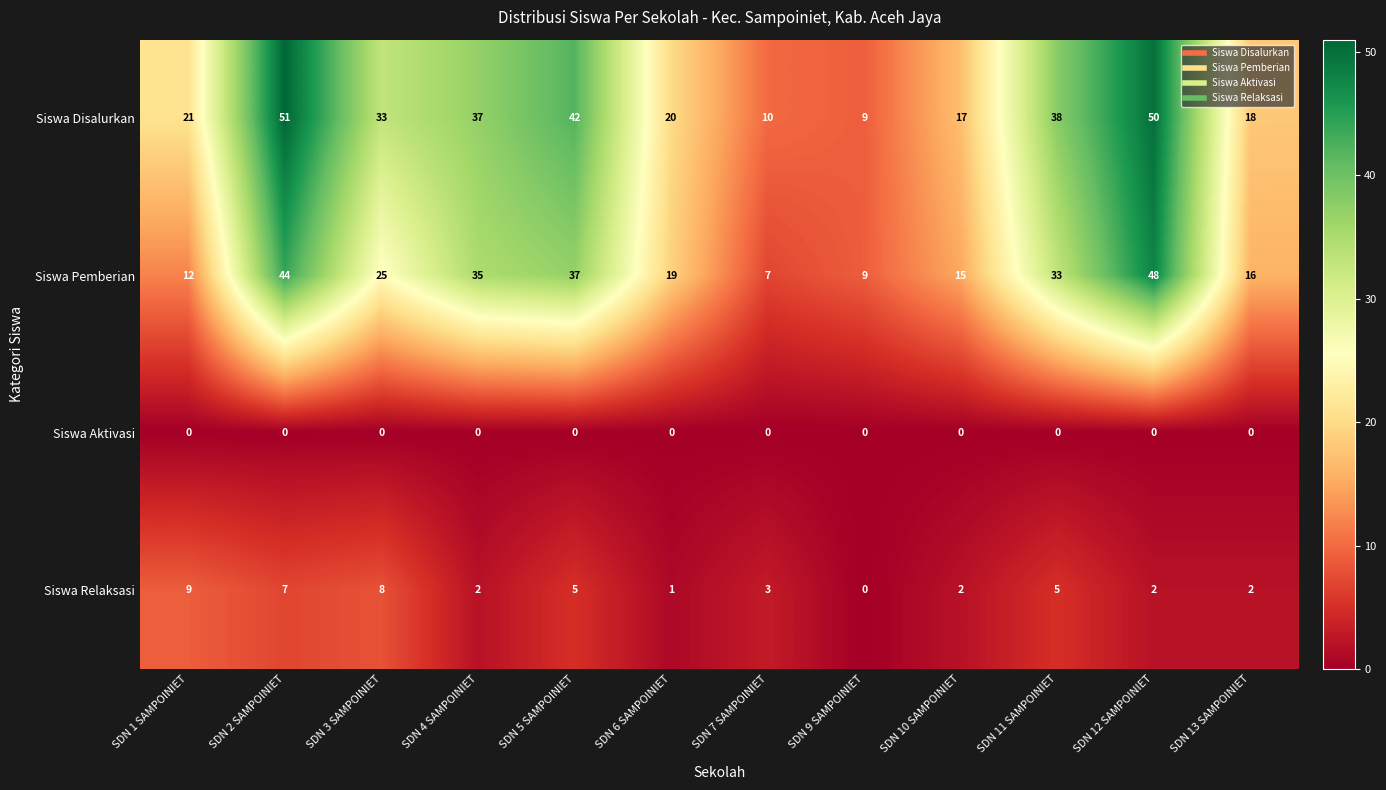

How many Siswa Relaksasi values are between 2 and 7?

8